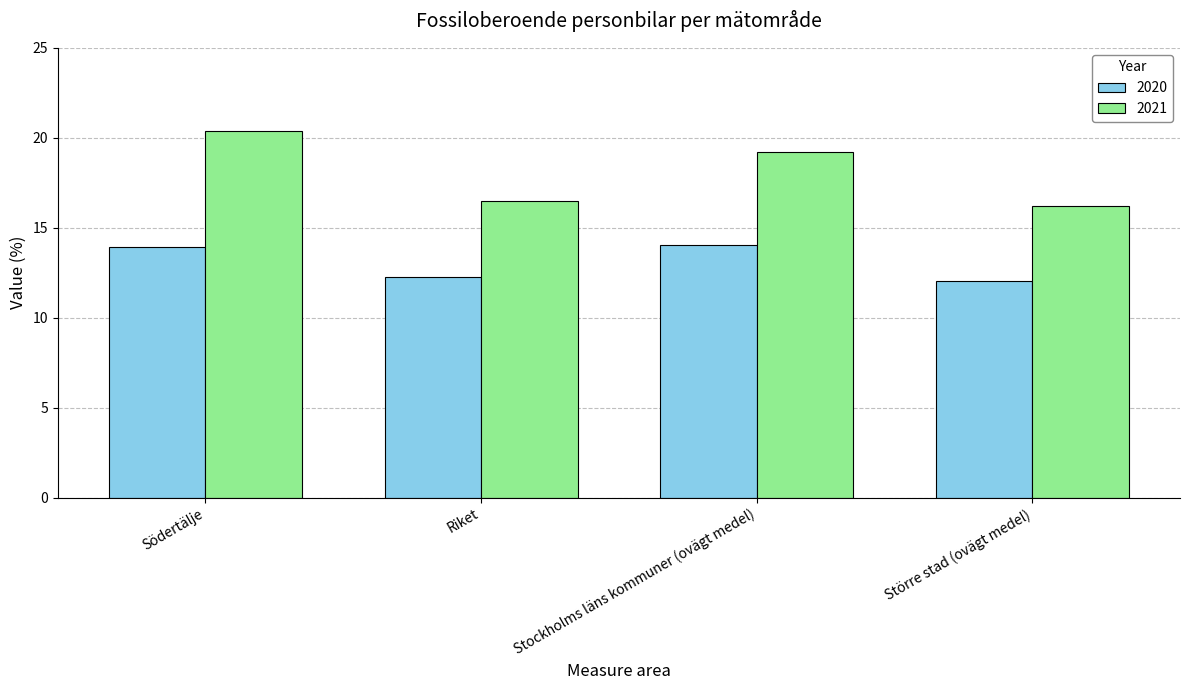

List the series in order of their overall mean, highest first.

2021, 2020